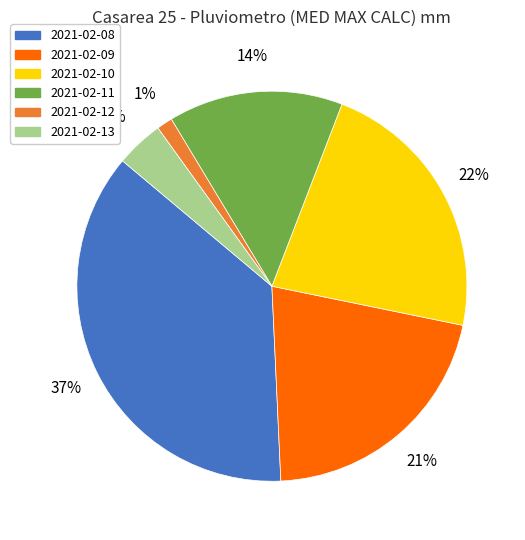

Is there a majority slice in this chart?

No